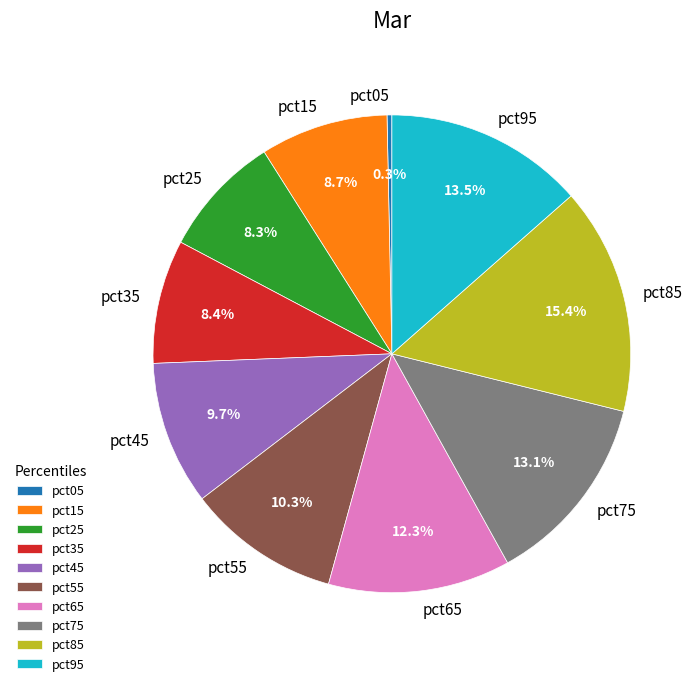

What percentage do pct25 and pct85 together represent?

23.7%